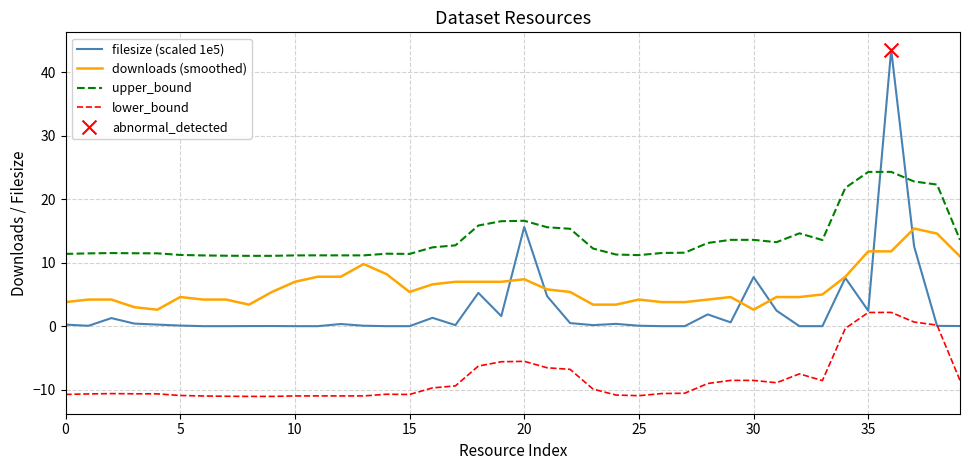

Which series has the widest spread of values?

filesize (scaled 1e5)